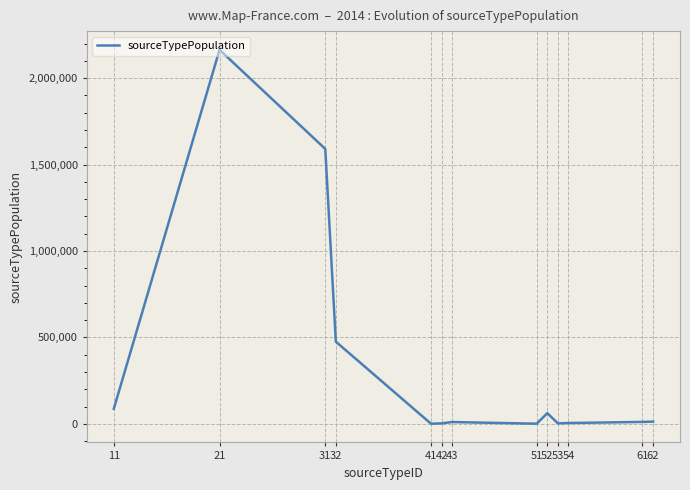

Count the number of categories in the chart.

13